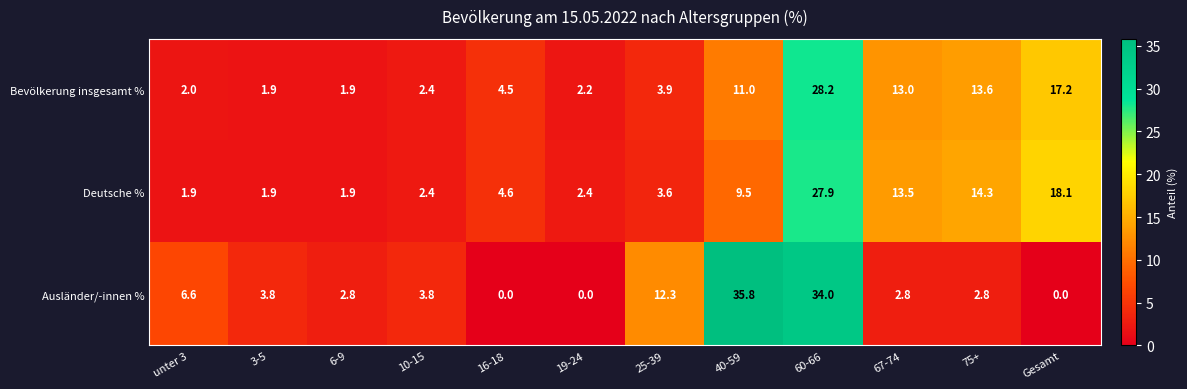

Which series has the largest range (max minus min)?

Ausländer/-innen %